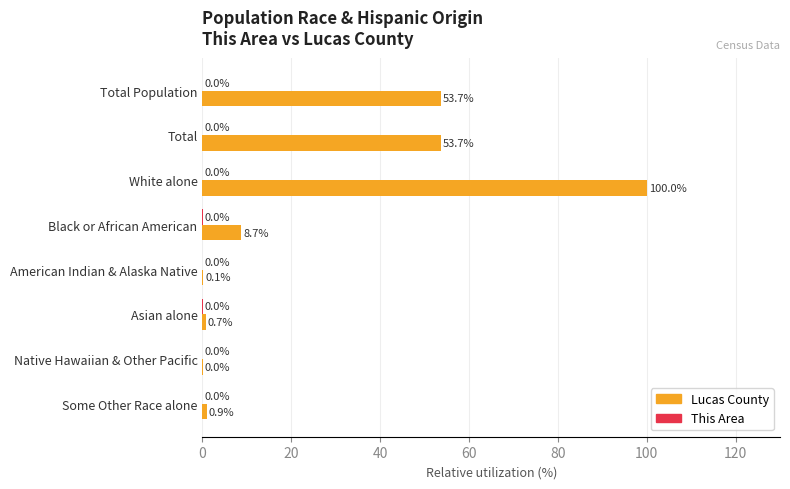

At which category does the chart reach its peak across all series?

White alone